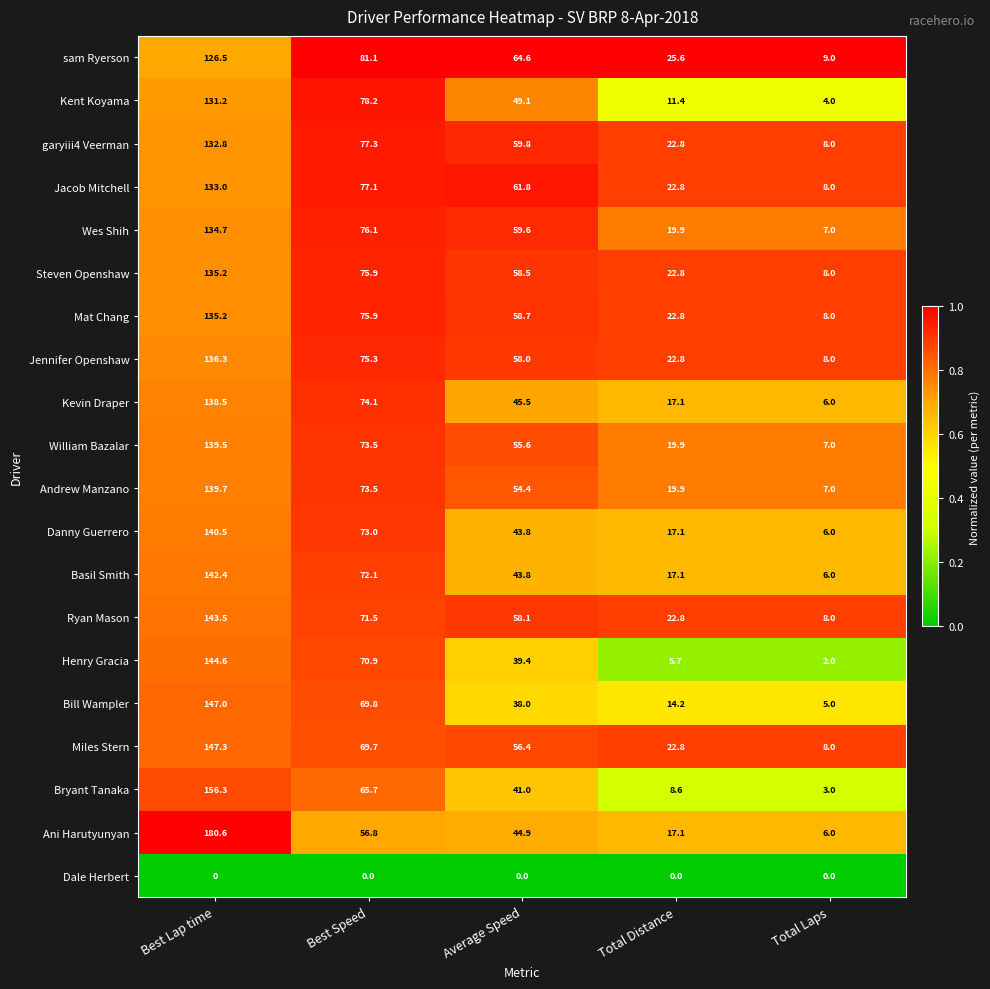

True or false: Kent Koyama has a value of 131.2 at Best Lap time.

True